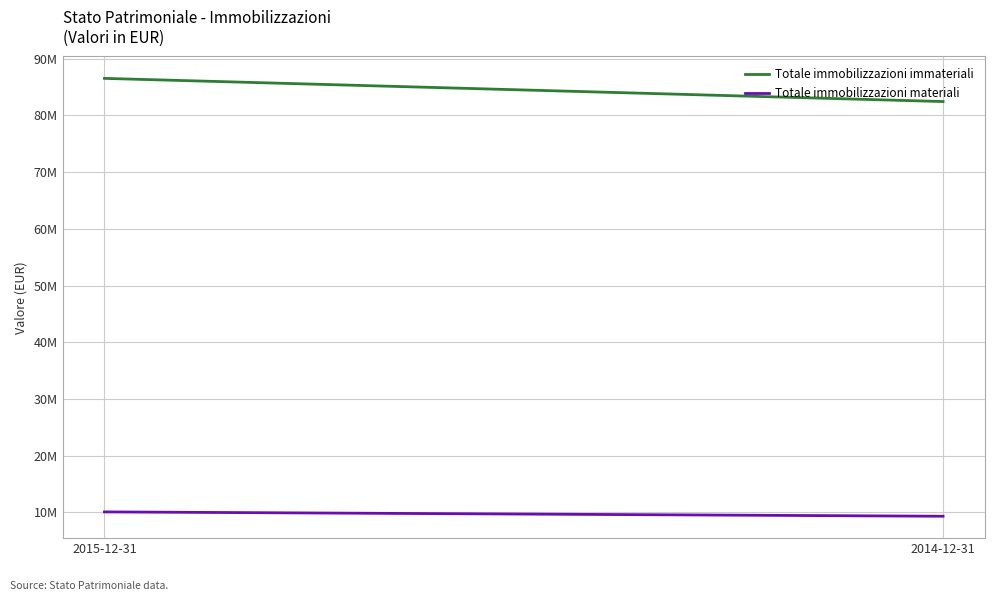

What is the difference between the Totale immobilizzazioni immateriali values at 2014-12-31 and 2015-12-31?

4086015